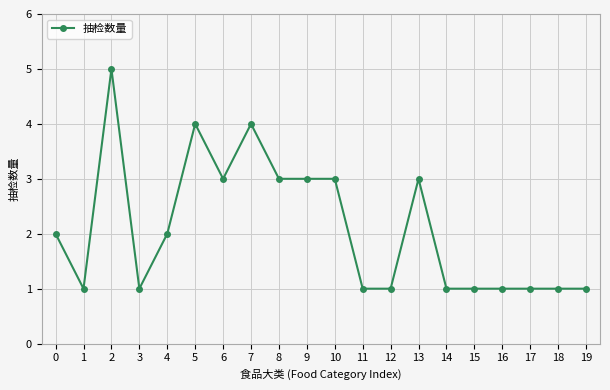

Read the value at 19.

1